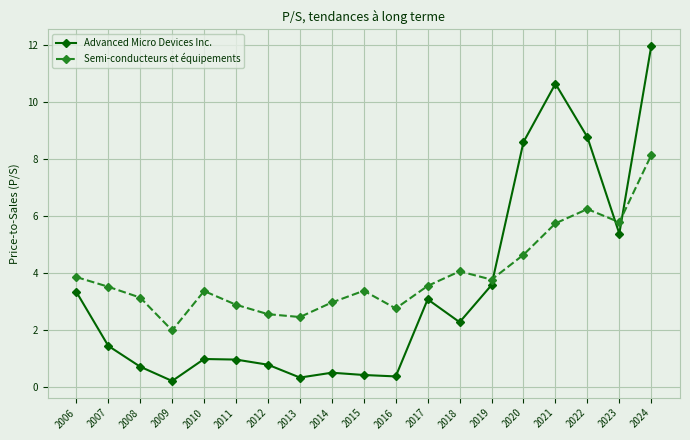

True or false: Advanced Micro Devices Inc. has more than 2 points higher than both neighbors.

True